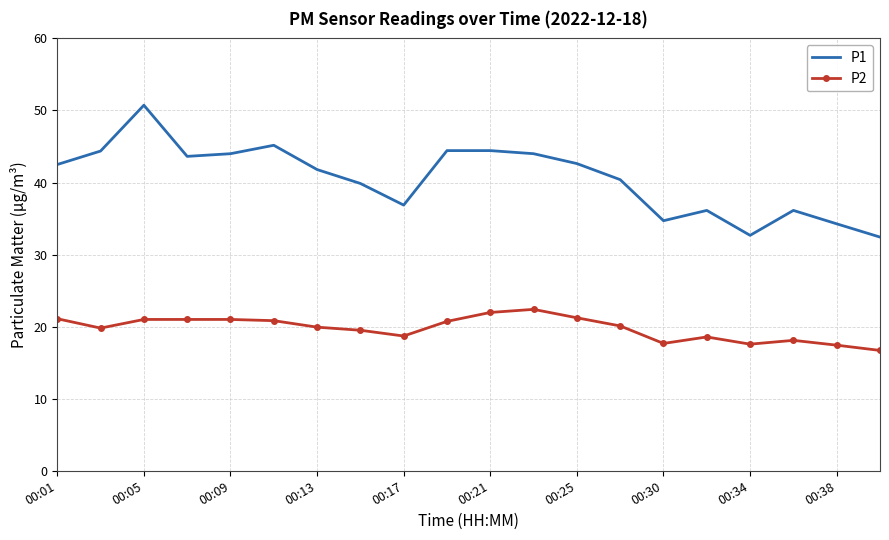

At how many categories does at least one series exceed 25?

20